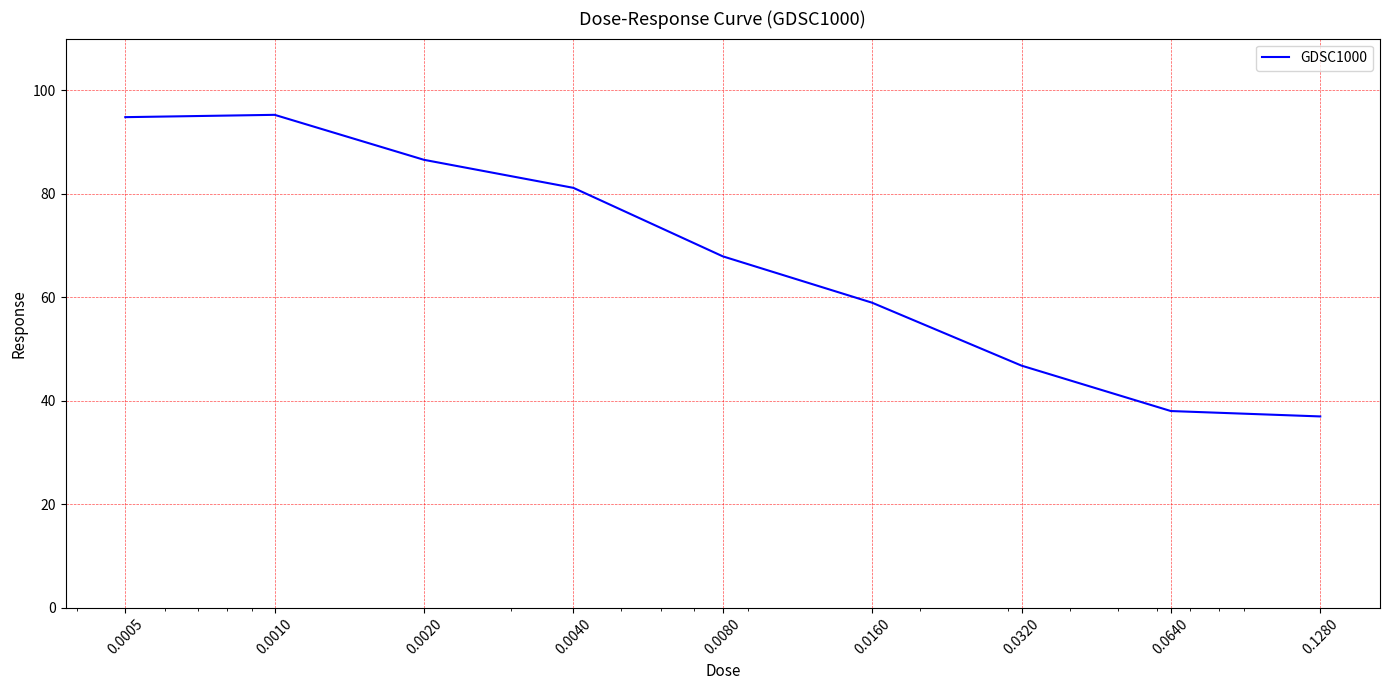

What is the difference between the maximum and minimum values?

58.3